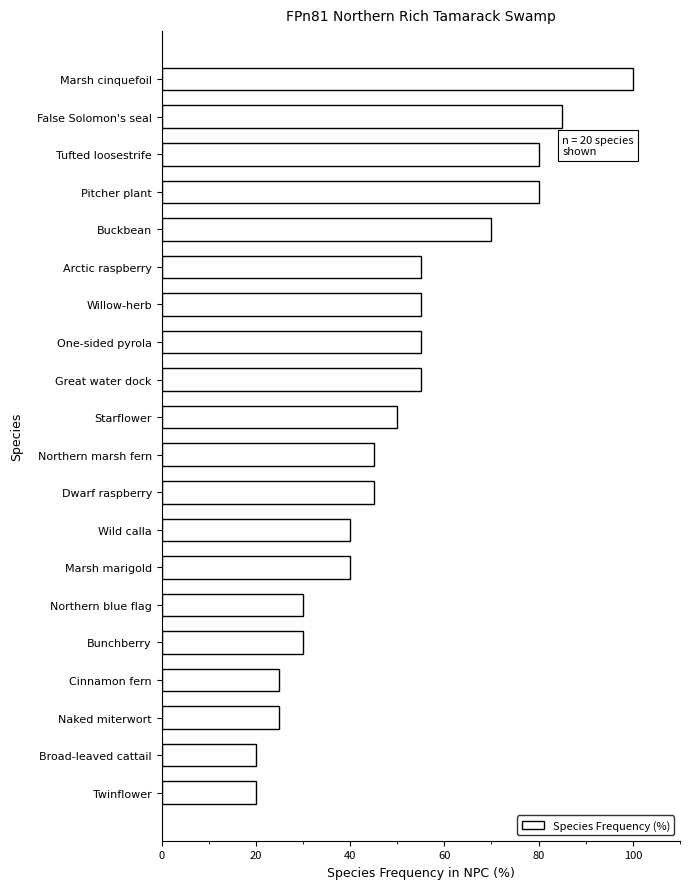

What is the approximate value at Northern blue flag?

30